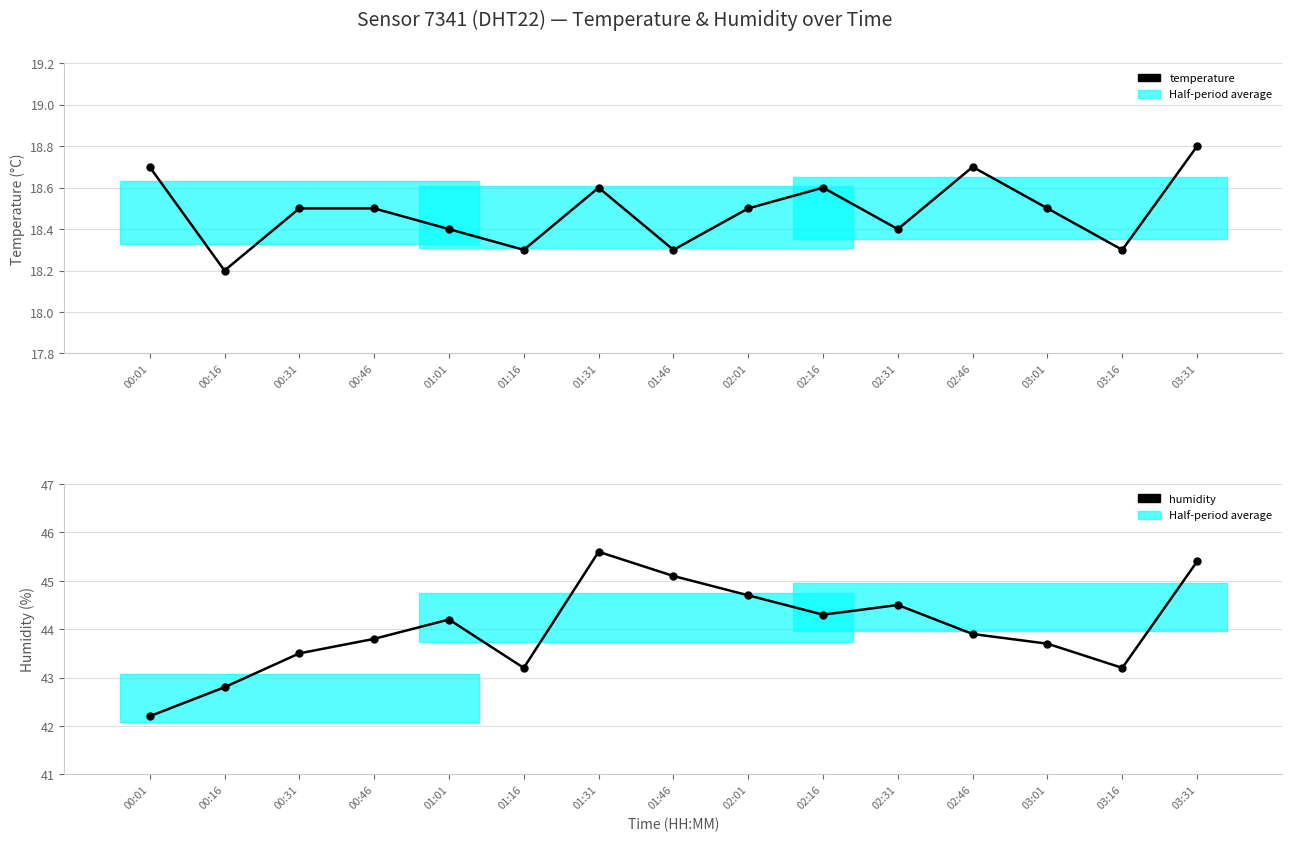

What position from the left is 03:31?

15